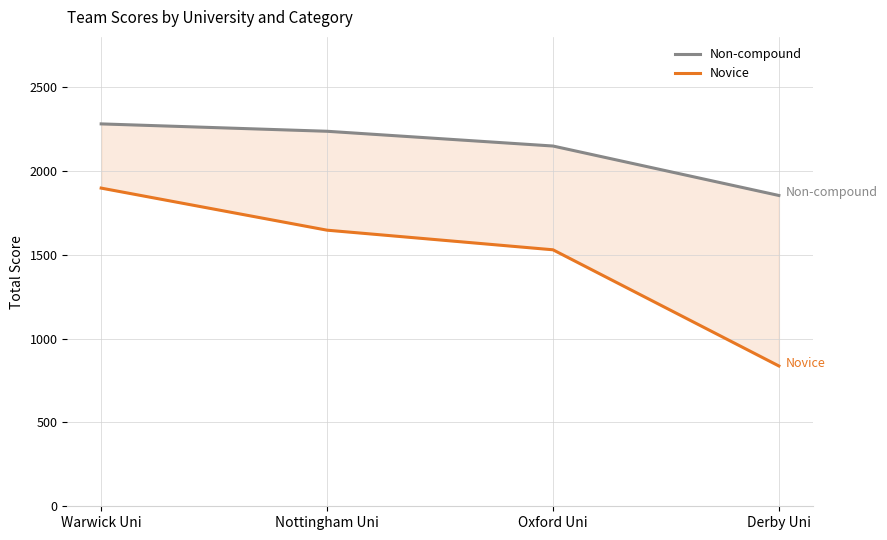

Is it true that Novice equals 2593 at Warwick Uni?

False